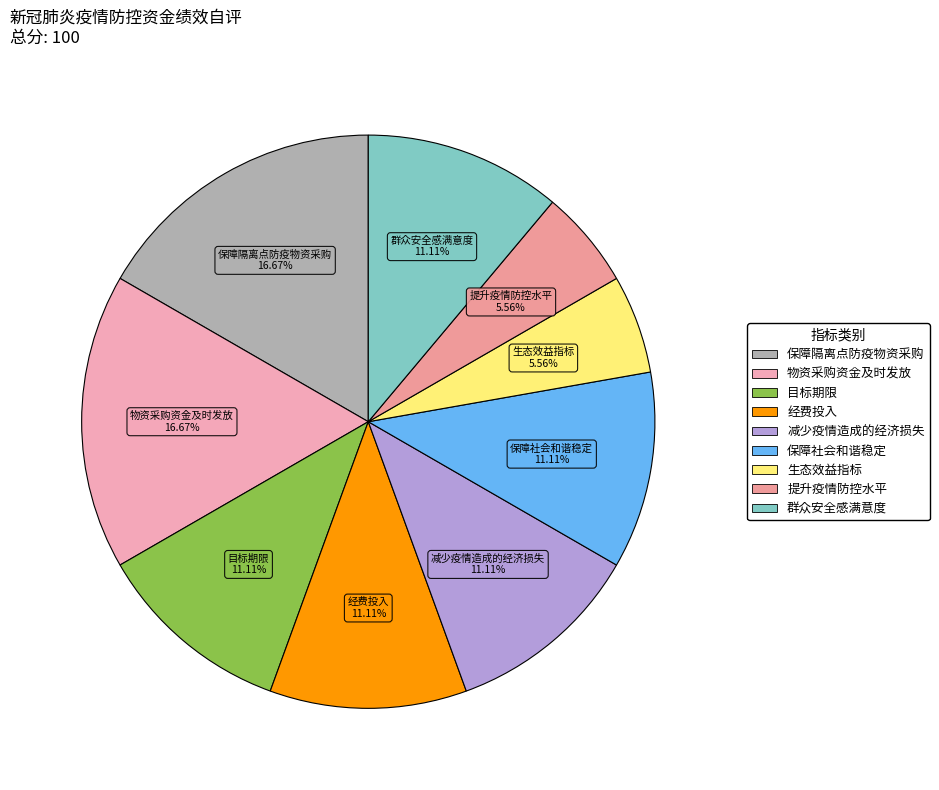

Approximately how many times larger is the value at 减少疫情造成的经济损失 compared to 保障隔离点防疫物资采购?

0.7